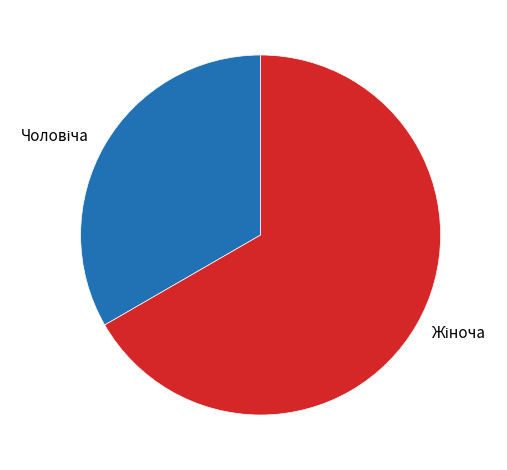

Is there any slice that represents more than half of the pie?

Yes